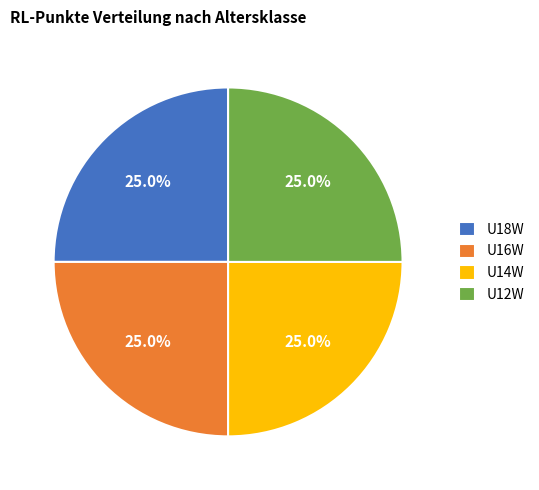

What percentage is NOT represented by U16W?

75.0%